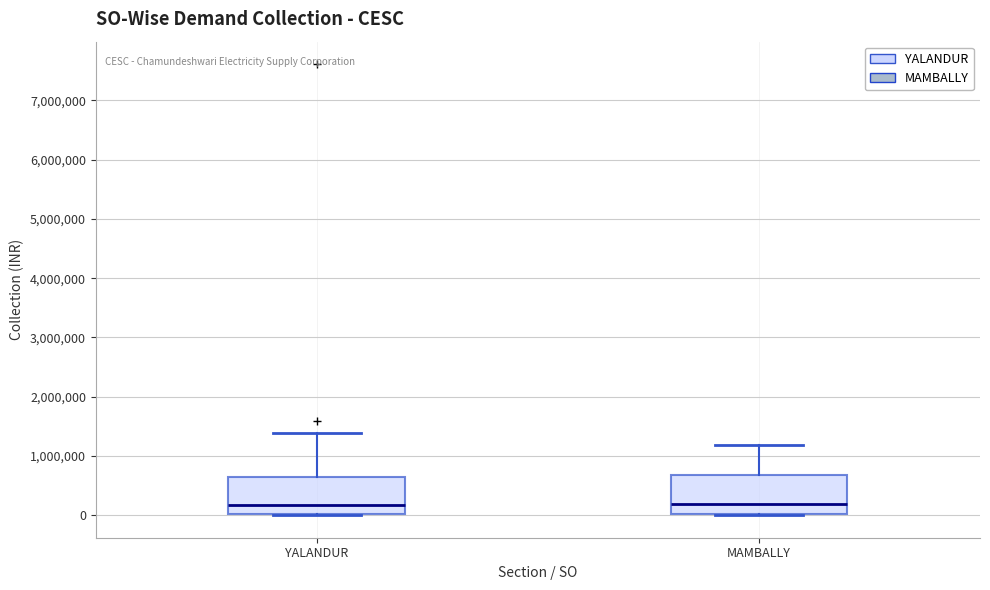

Where does the median line of the box for YALANDUR sit on the y-axis? The values are not printed on the chart, so give them approximately, as read against the axis.

200000